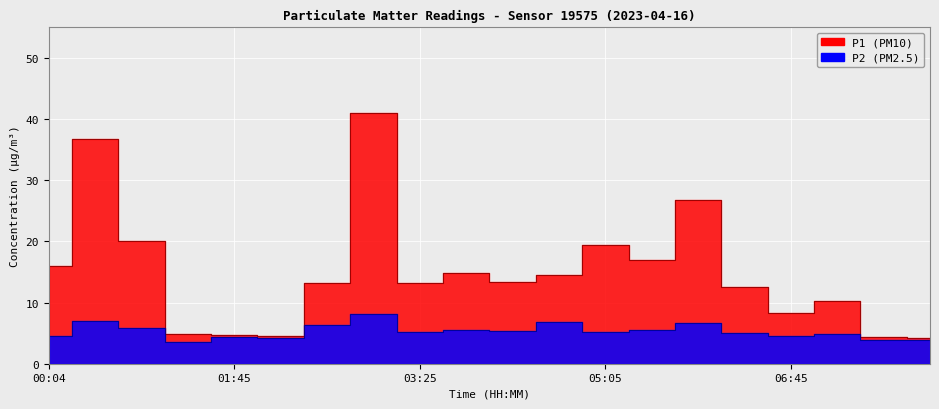

At which label does P1 first exceed 13?

00:04